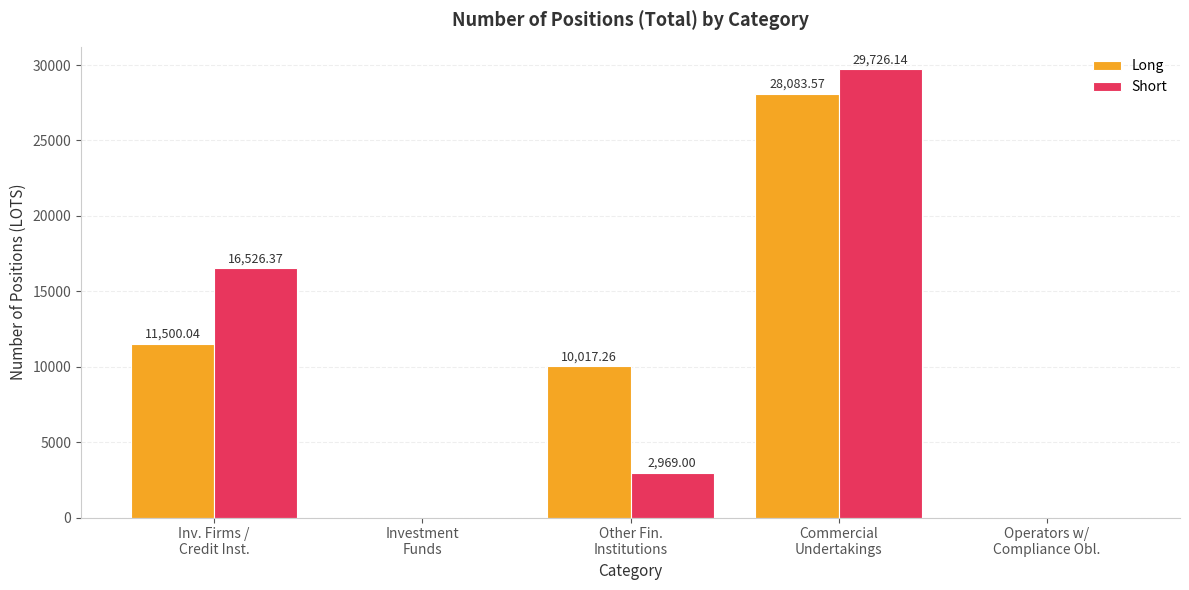

Reading right to left, transcribe all the data shown in this chart.

Long: 0.0	28083.6	10017.3	0.0	11500.0
Short: 0.0	29726.1	2969.0	0.0	16526.4